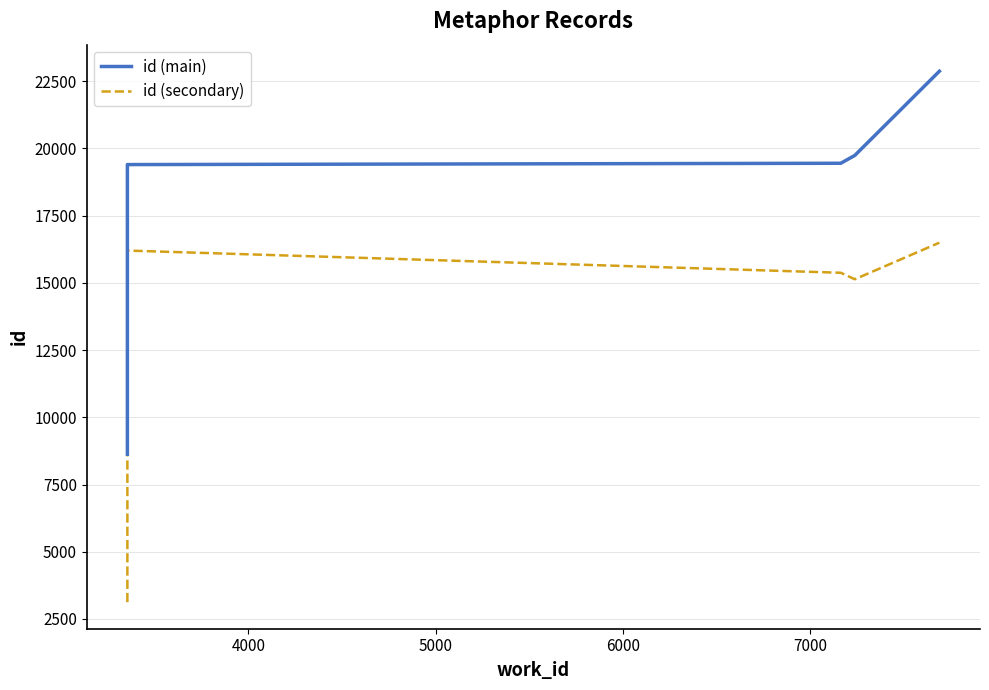

Which series has the largest range (max minus min)?

id (main)